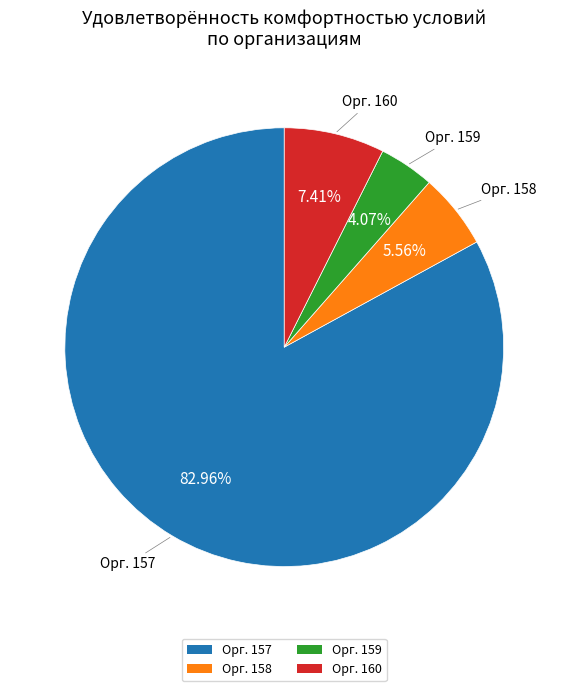

Is the sum of Орг. 160 and Орг. 159 greater than half?

No